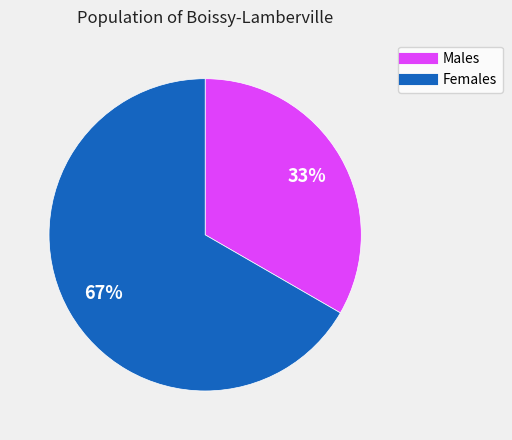

Is there a majority slice in this chart?

Yes